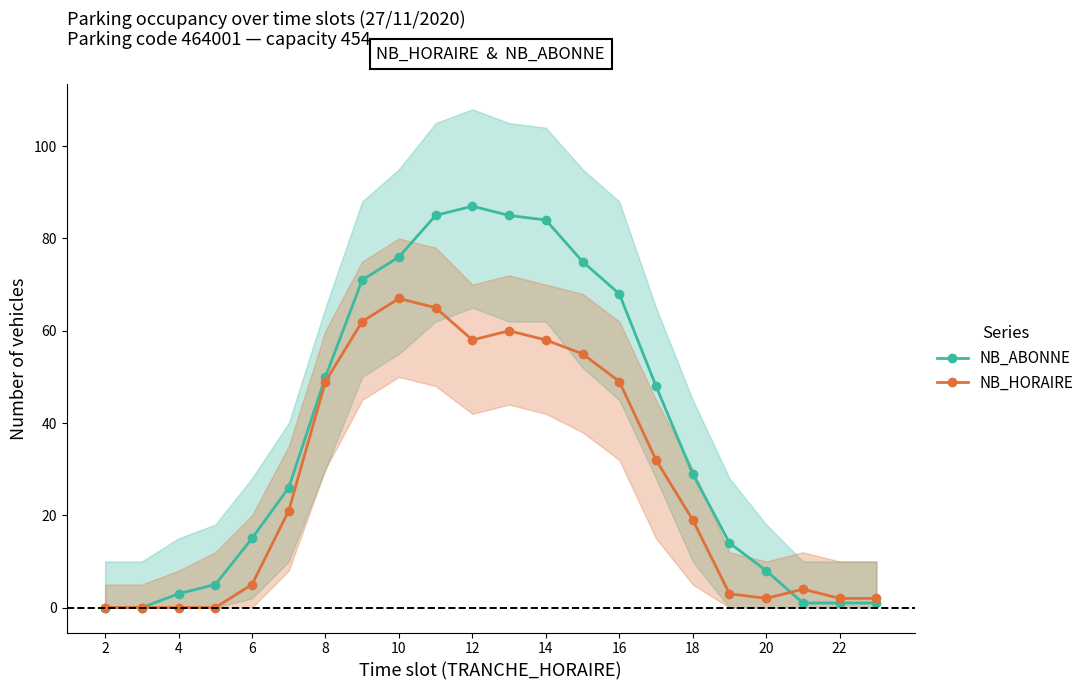

The NB_HORAIRE series shows 18 at 14. True or false?

False